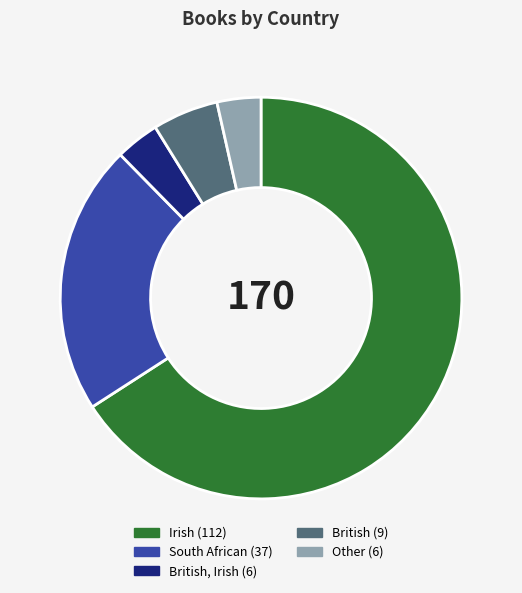

Is there any slice that represents more than half of the pie?

Yes